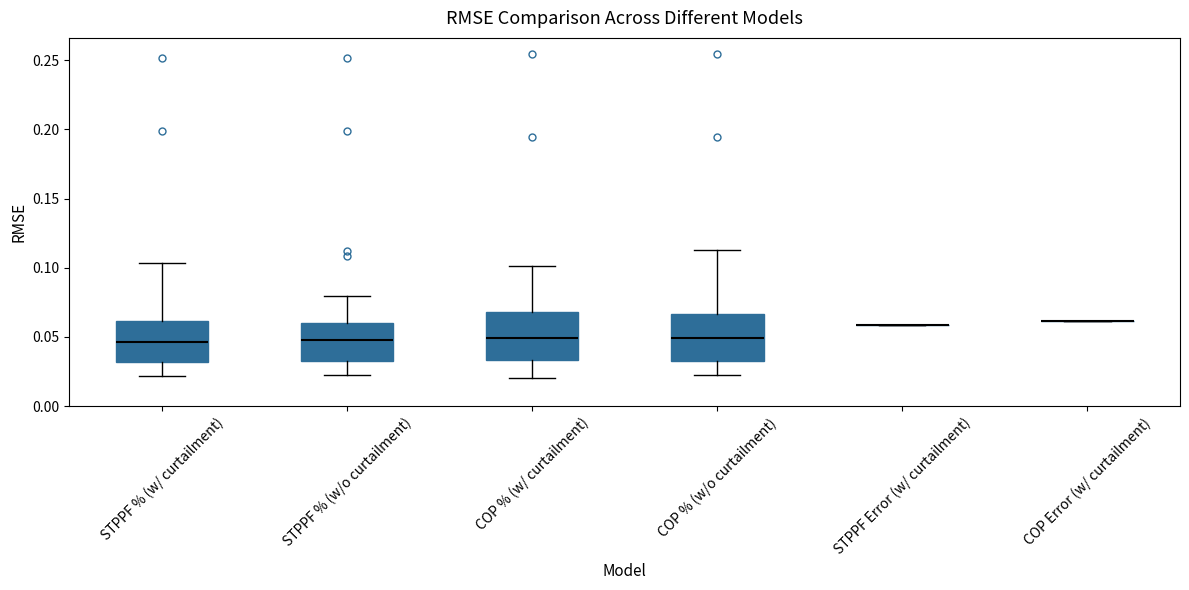

Reading left to right, read every box against the y-axis: the position of its median line, the range the box covers, and the ends of its whiskers. The values are not printed on the chart, so give them approximately, as read against the axis.

STPPF % (w/ curtailment): median 0.045, box 0.030 to 0.060, whiskers 0.020 to 0.105
STPPF % (w/o curtailment): median 0.045, box 0.035 to 0.060, whiskers 0.025 to 0.080
COP % (w/ curtailment): median 0.050, box 0.035 to 0.070, whiskers 0.020 to 0.100
COP % (w/o curtailment): median 0.050, box 0.035 to 0.065, whiskers 0.020 to 0.115
STPPF Error (w/ curtailment): box collapsed to a line at 0.060, whiskers 0.060 to 0.060
COP Error (w/ curtailment): box collapsed to a line at 0.060, whiskers 0.060 to 0.060